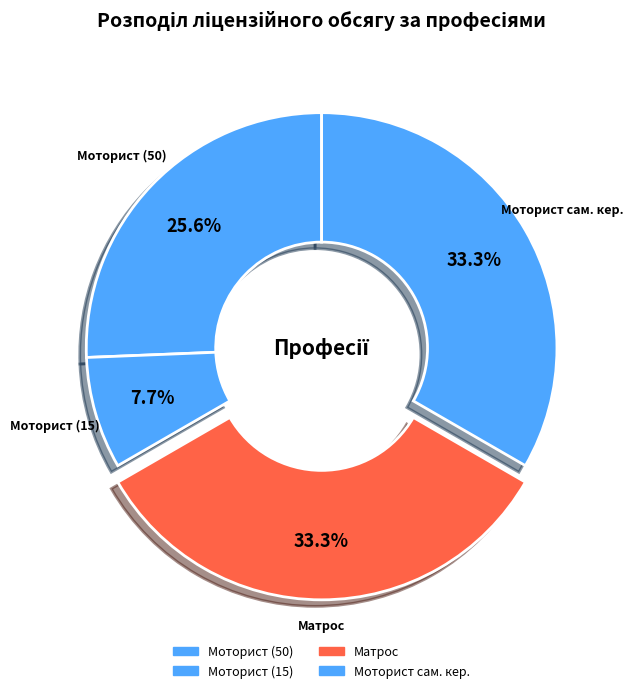

Count the number of slices in the pie.

4